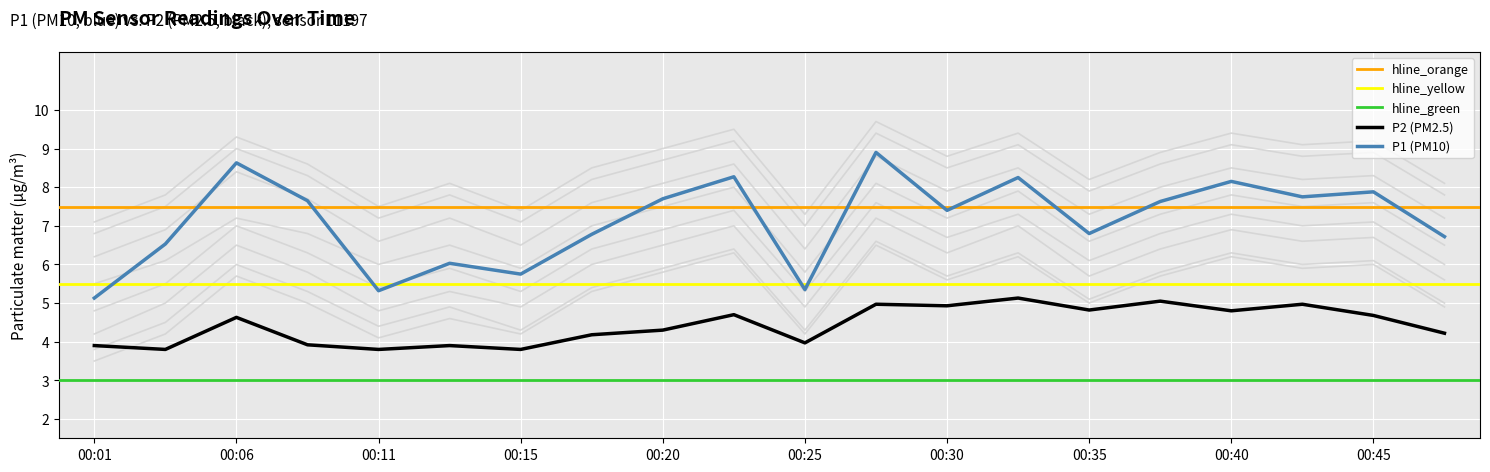

What is the total value across all series at 00:15?

9.6